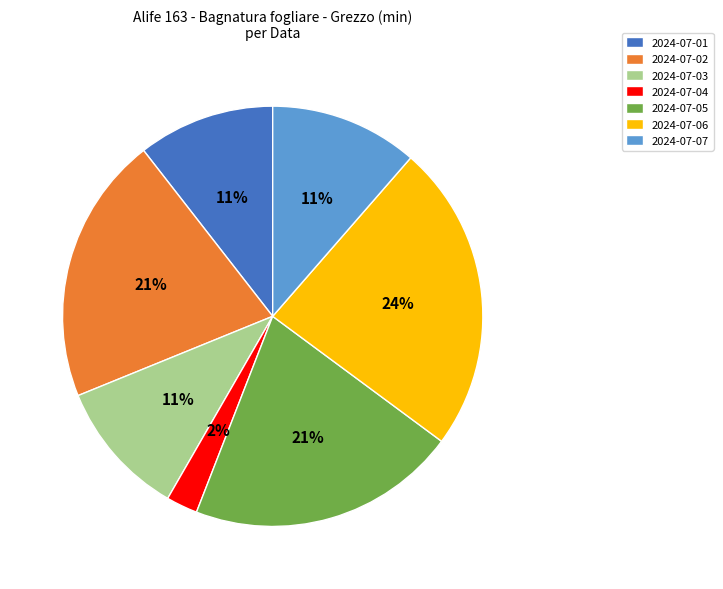

Combined, do 2024-07-01 and 2024-07-05 account for over 50%?

No